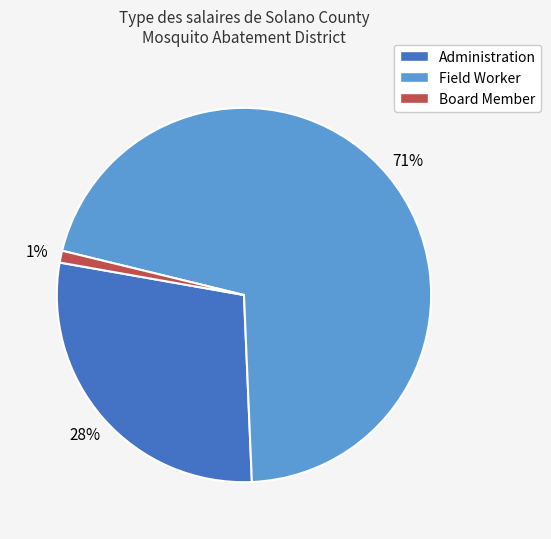

Which slice is the smallest?

Board Member